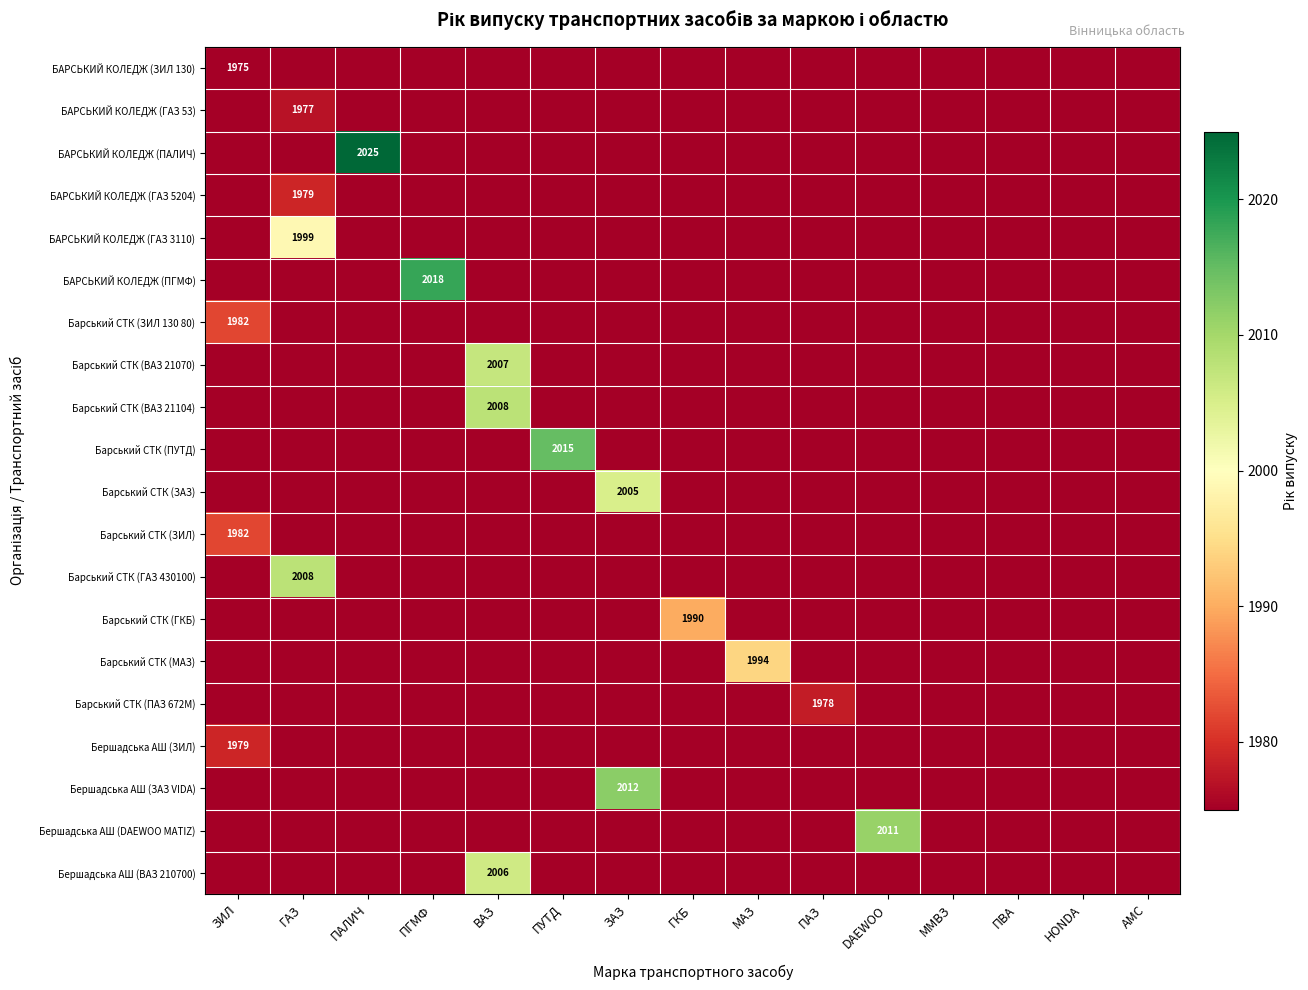

At how many categories does at least one series exceed 1094?

11